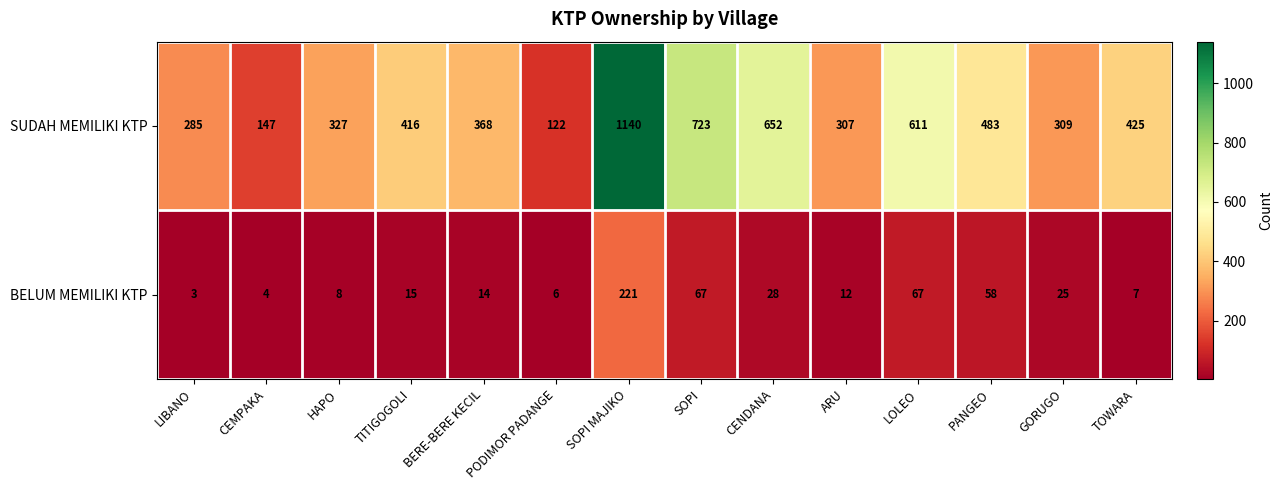

The SUDAH MEMILIKI KTP series shows 162 at PODIMOR PADANGE. True or false?

False